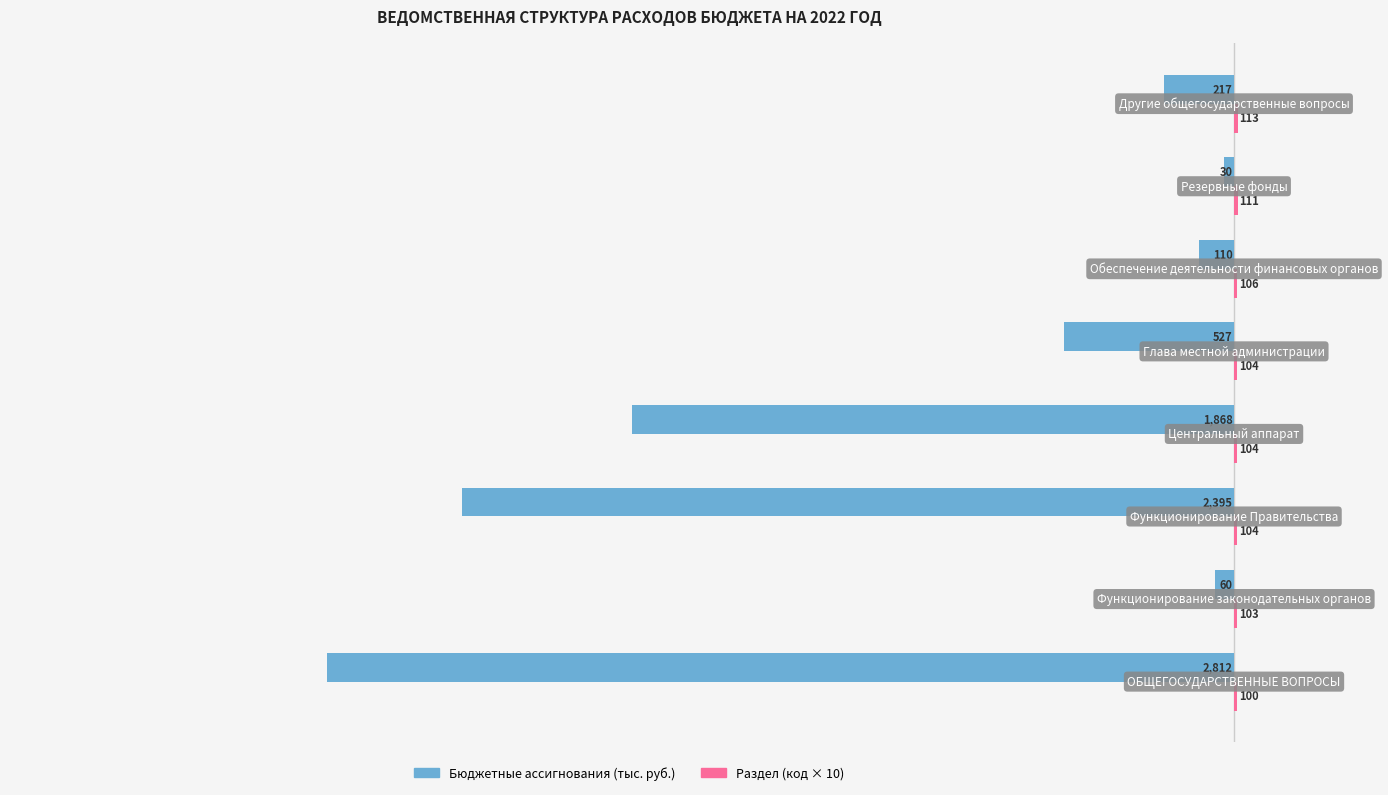

What is the value of the Раздел (код) bar at the 6th from the left?

10.6